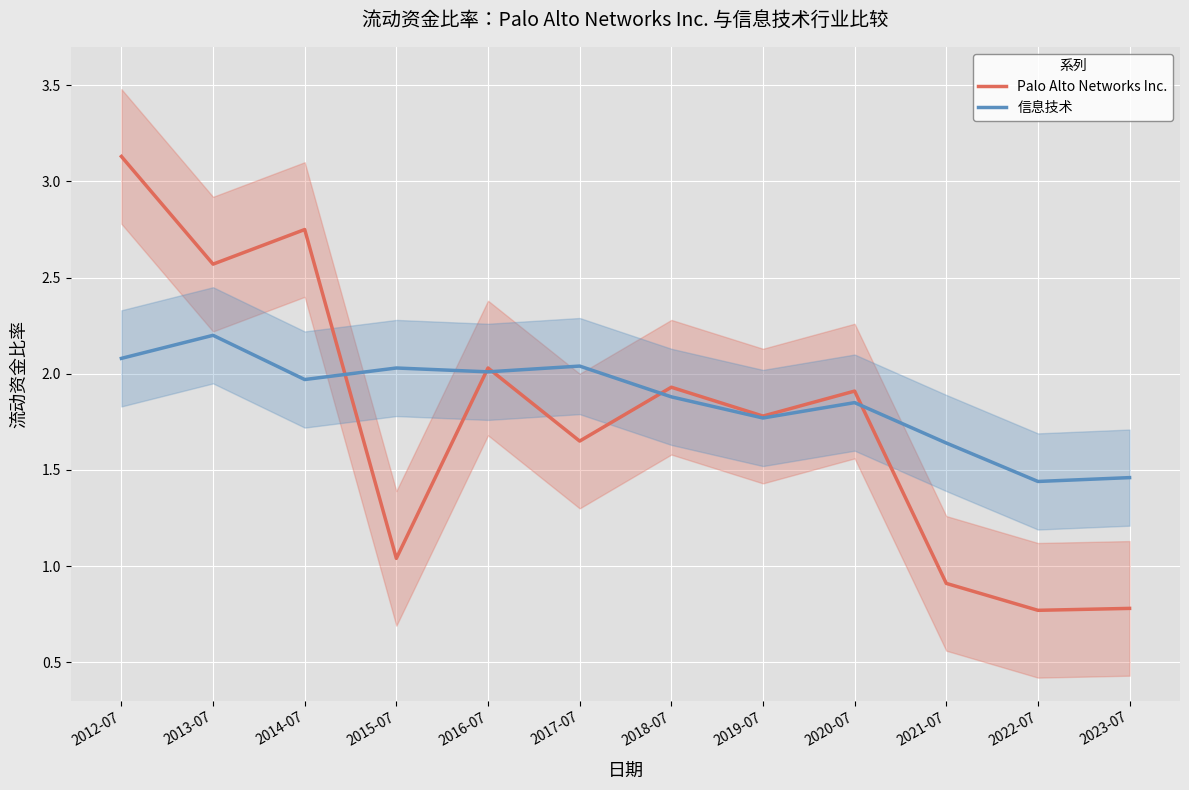

What is the average value of the Palo Alto Networks Inc. series?

1.8